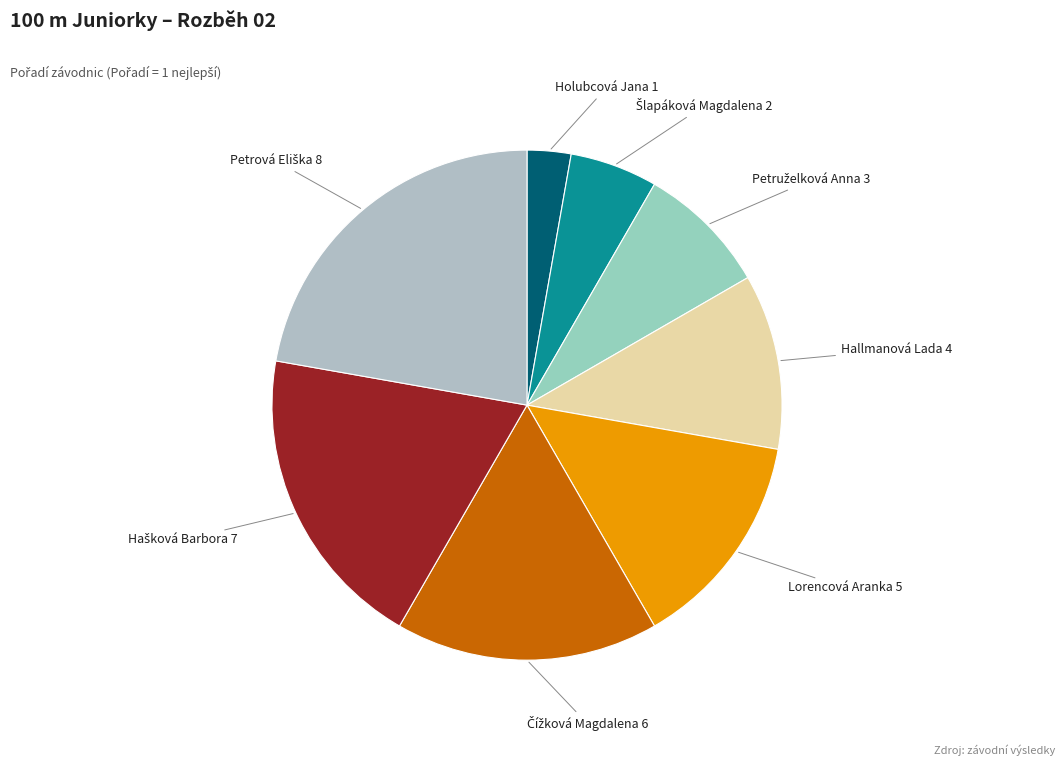

How many slices are in this pie chart?

8